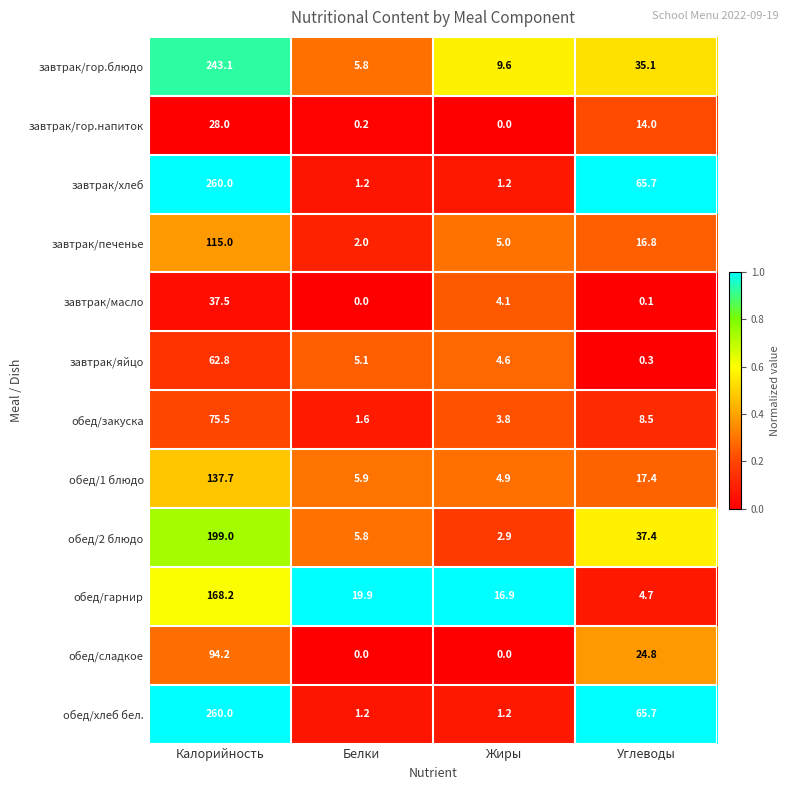

Count the number of data series in this chart.

12